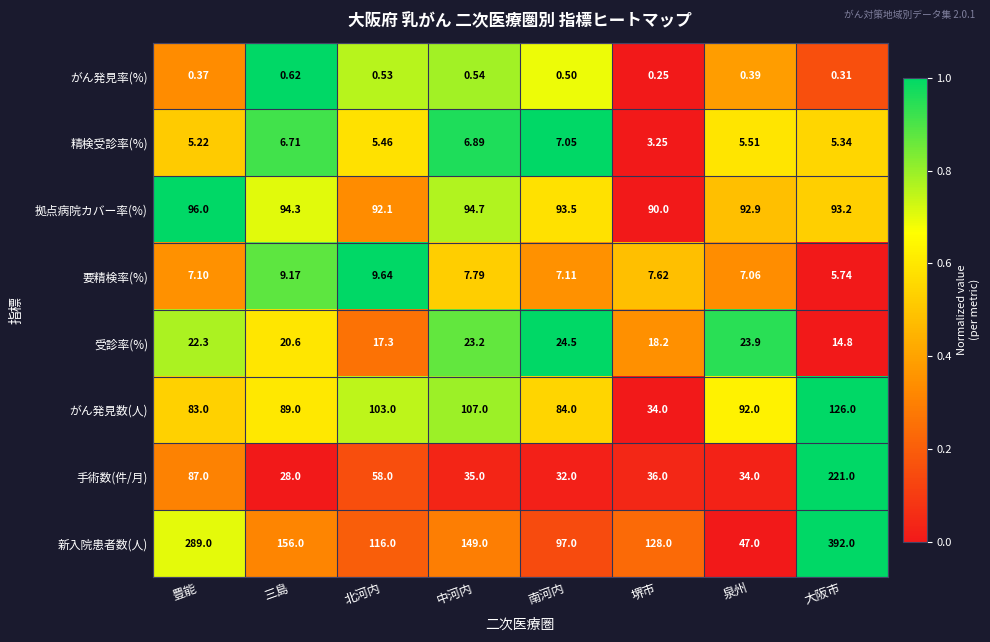

Which series has the largest total across all categories?

新入院患者数(人)